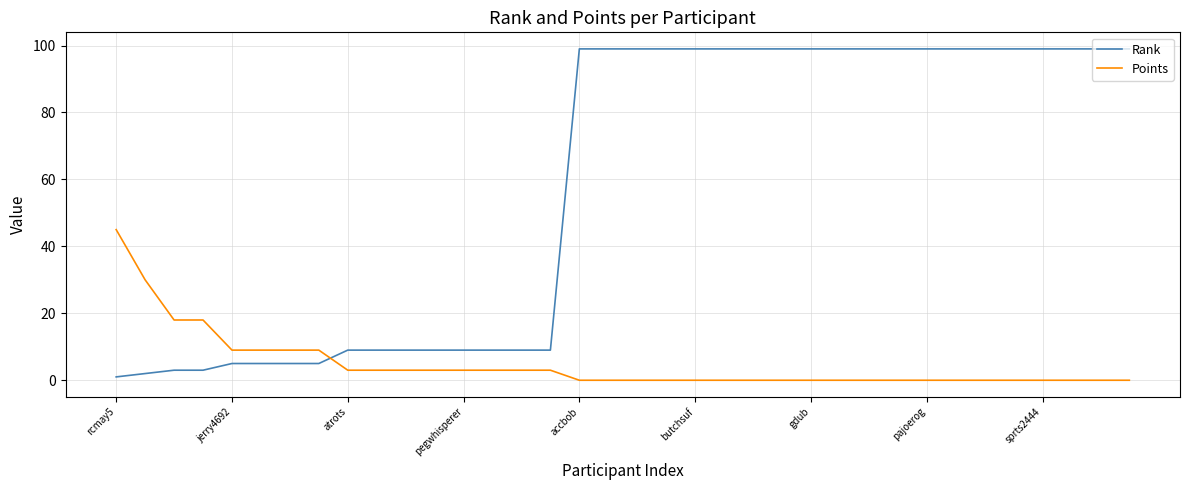

How many intersections are there between Rank and Points?

1